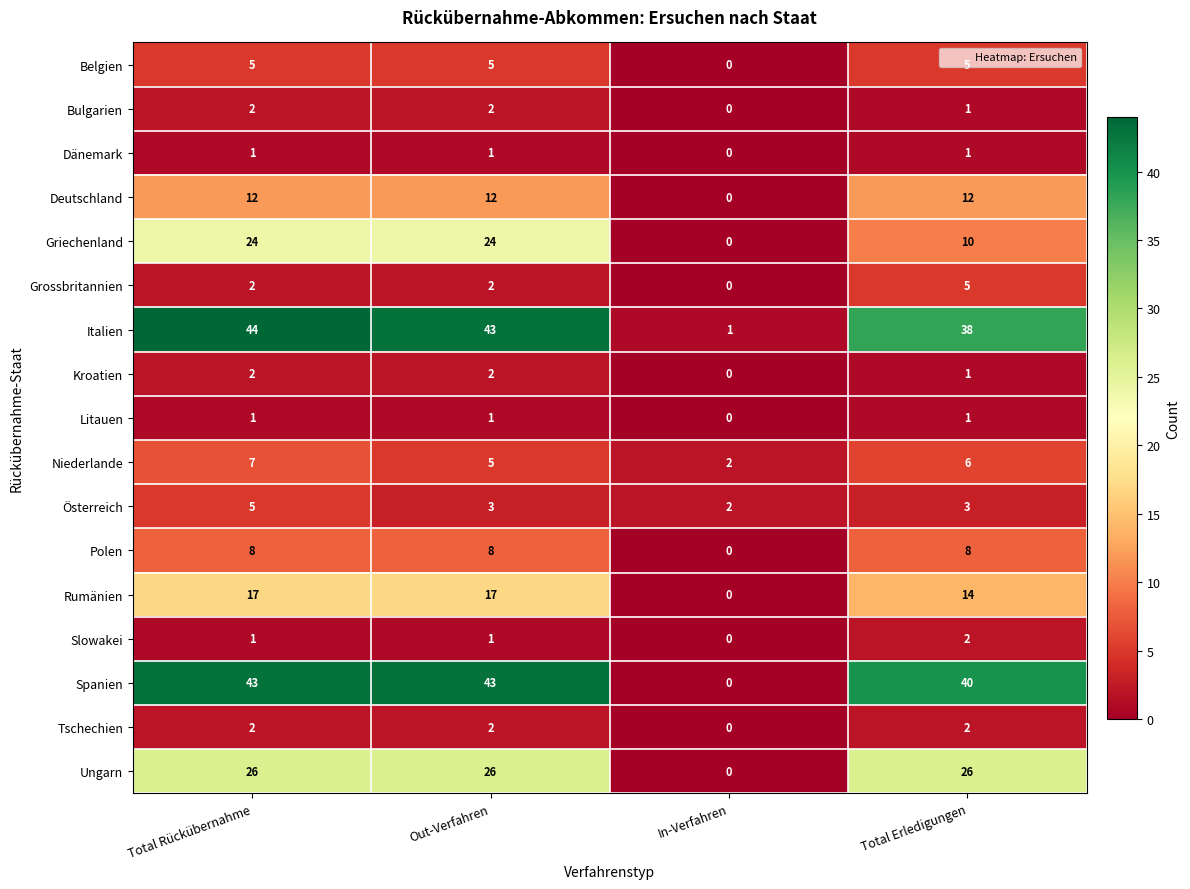

Is the value of Polen at In-Verfahren greater than the value of Spanien at Total Erledigungen?

No